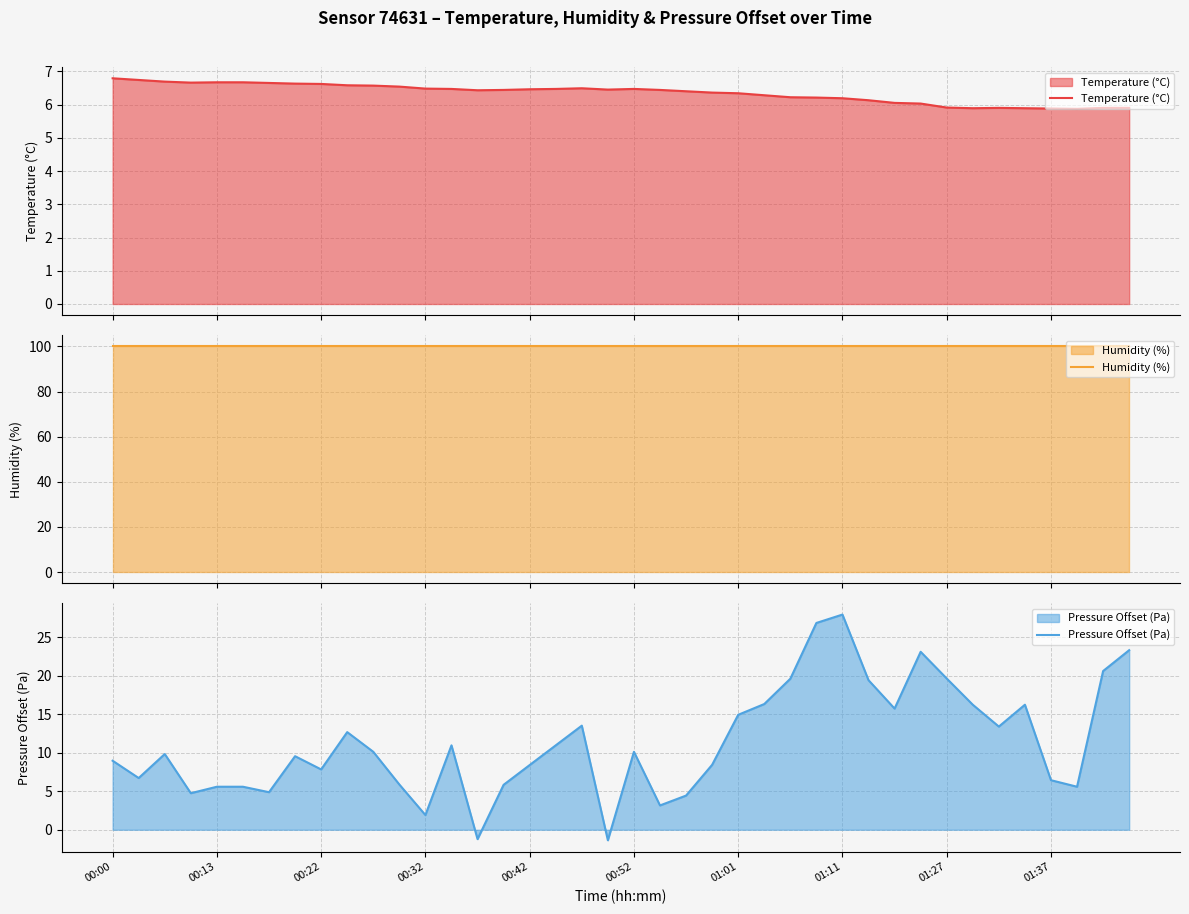

Which series has the largest range (max minus min)?

Pressure Offset (Pa)